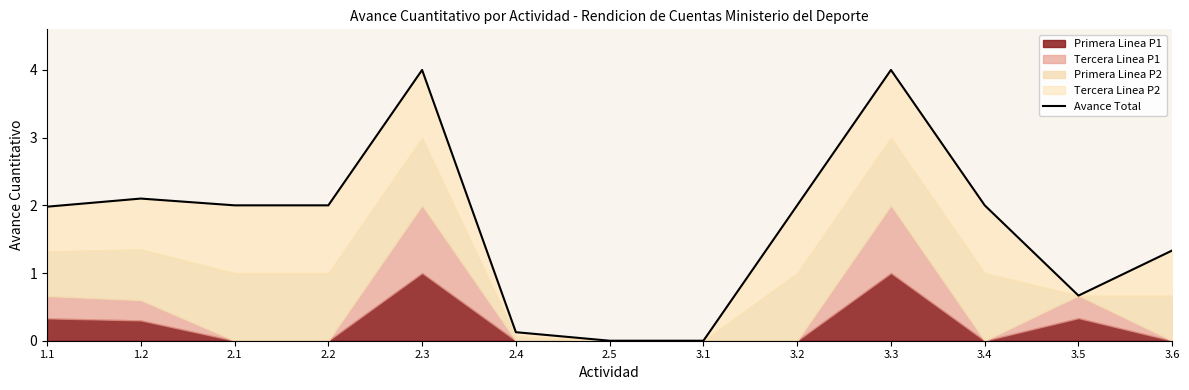

Where is the first local maximum?

1.2